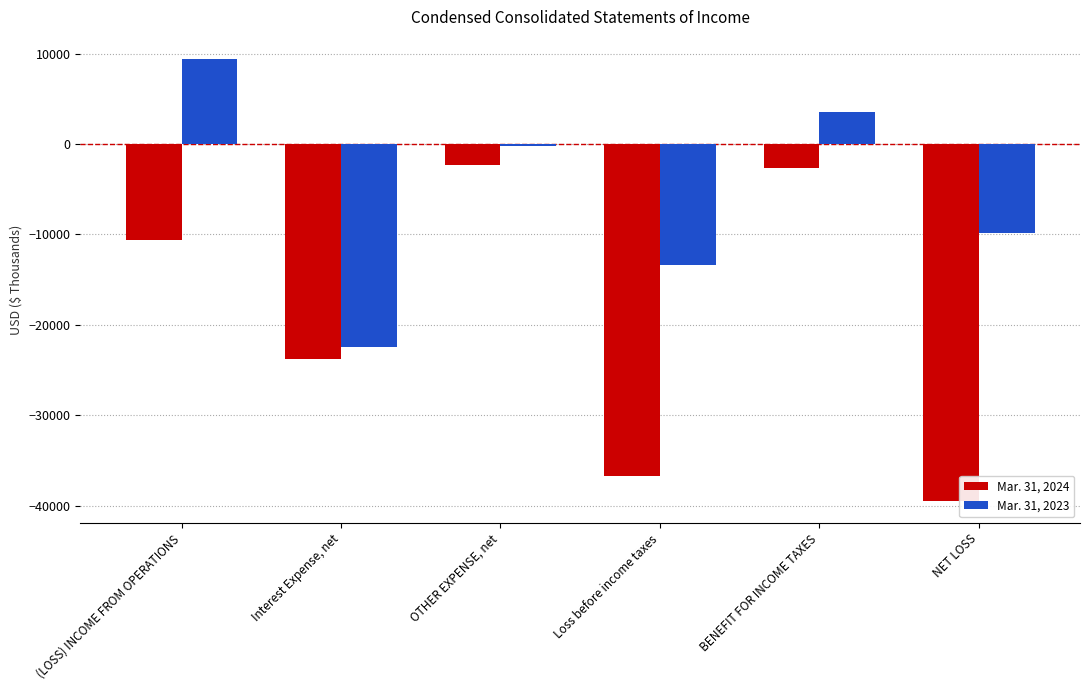

Which series has the widest spread of values?

Mar. 31, 2024